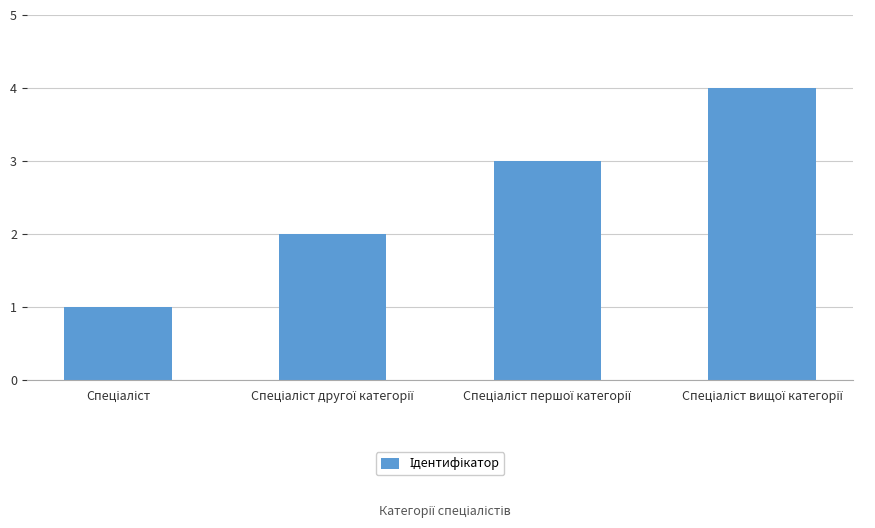

What is the sum of all values?

10